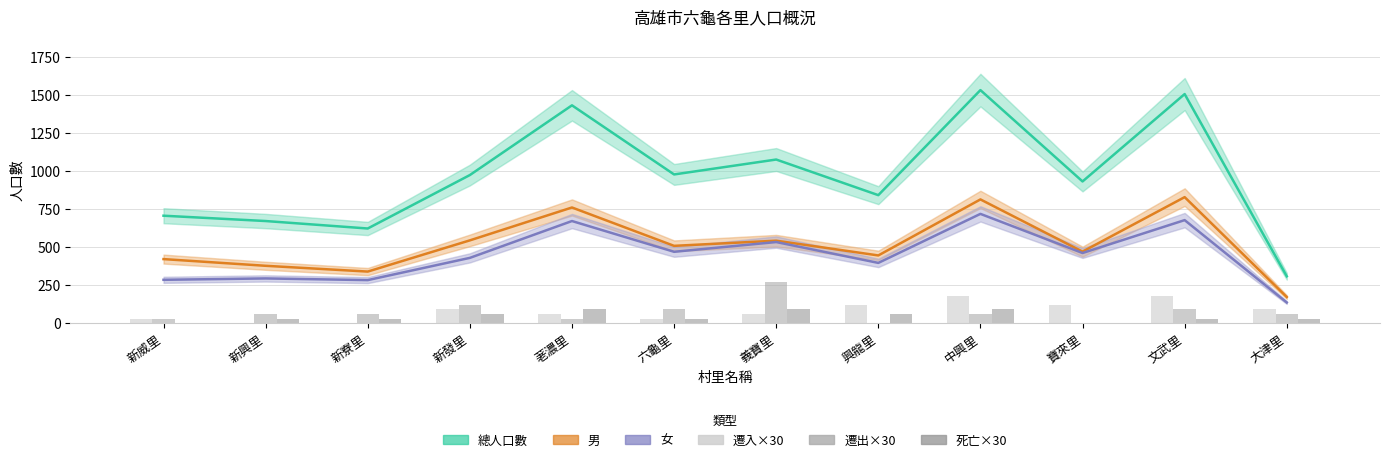

The 男 series shows 1319 at 中興里. True or false?

False